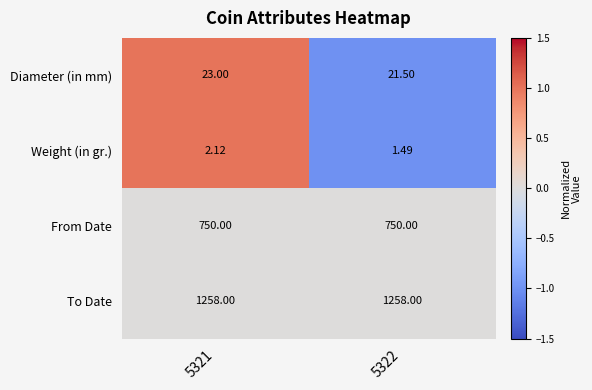

Which series has the largest total across all categories?

To Date